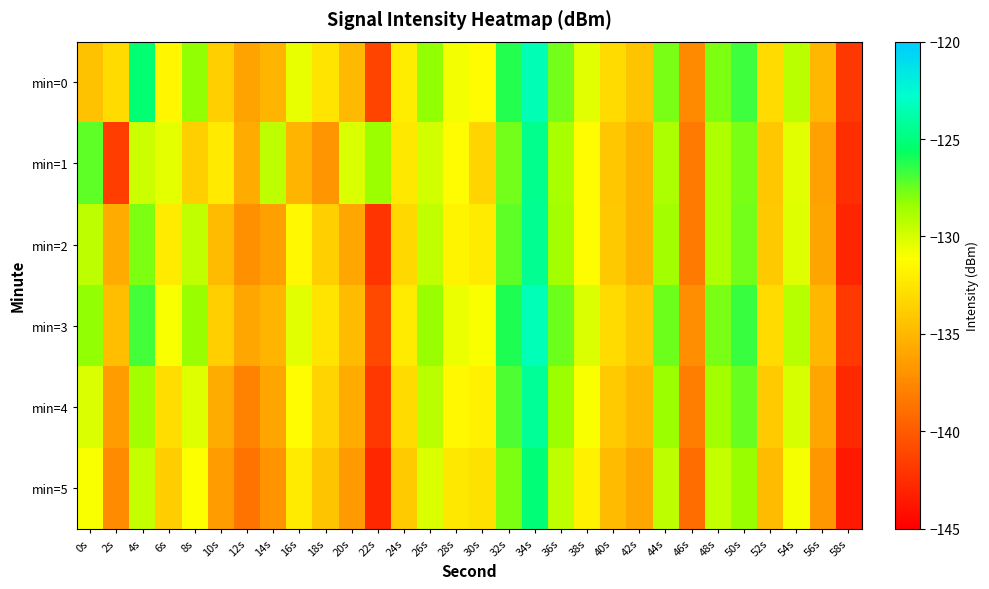

What is the minimum value shown in the chart?

-143.6